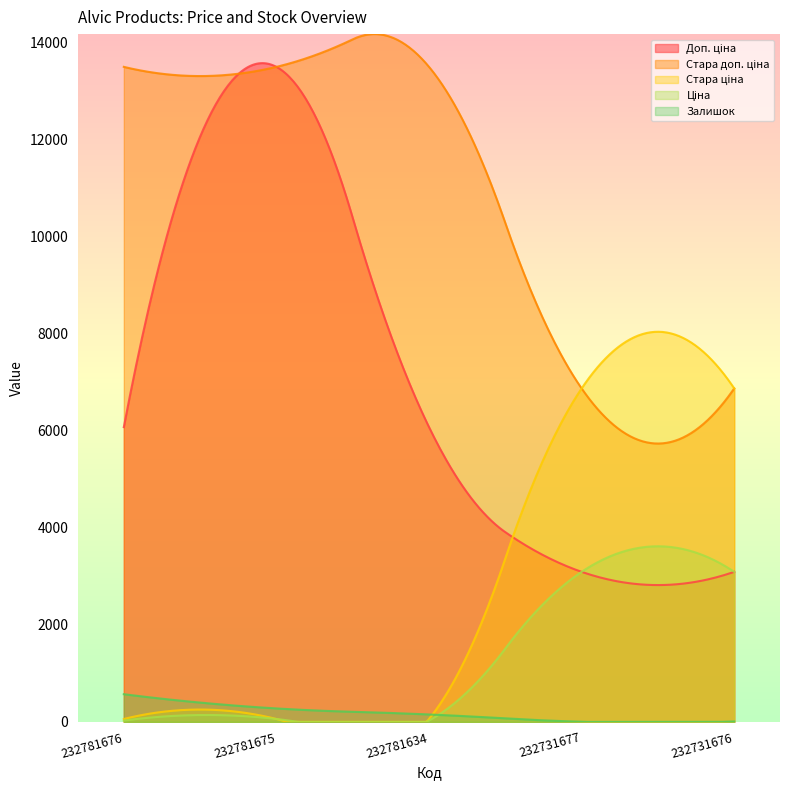

What is the average value of the Доп. ціна series?

6363.9